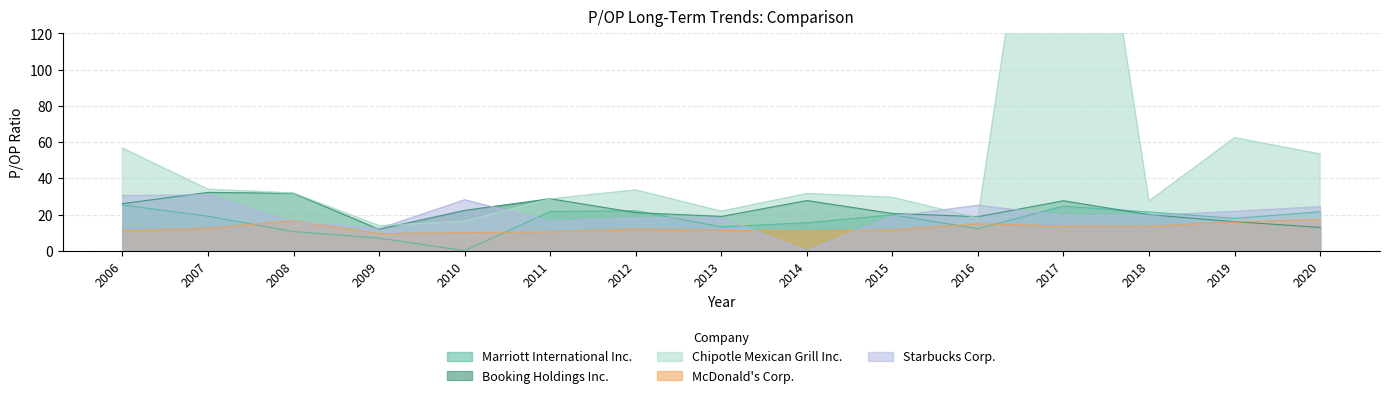

Rank the categories by Booking Holdings Inc. value from lowest to highest.

2009, 2020, 2019, 2016, 2013, 2018, 2015, 2012, 2010, 2006, 2017, 2014, 2011, 2008, 2007